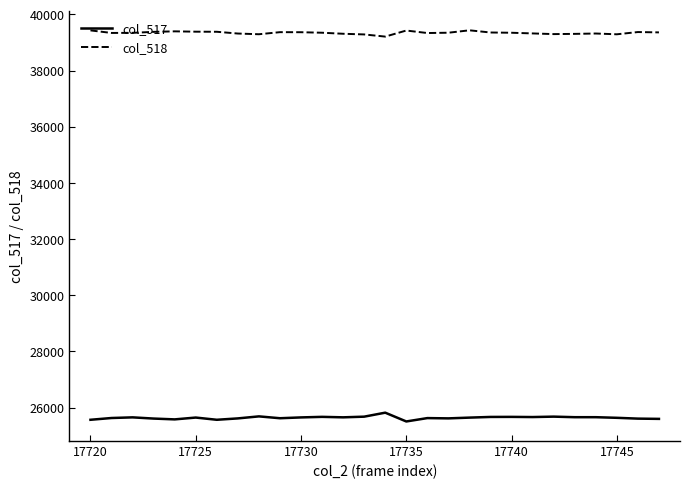

Which series has the largest total across all categories?

col_518